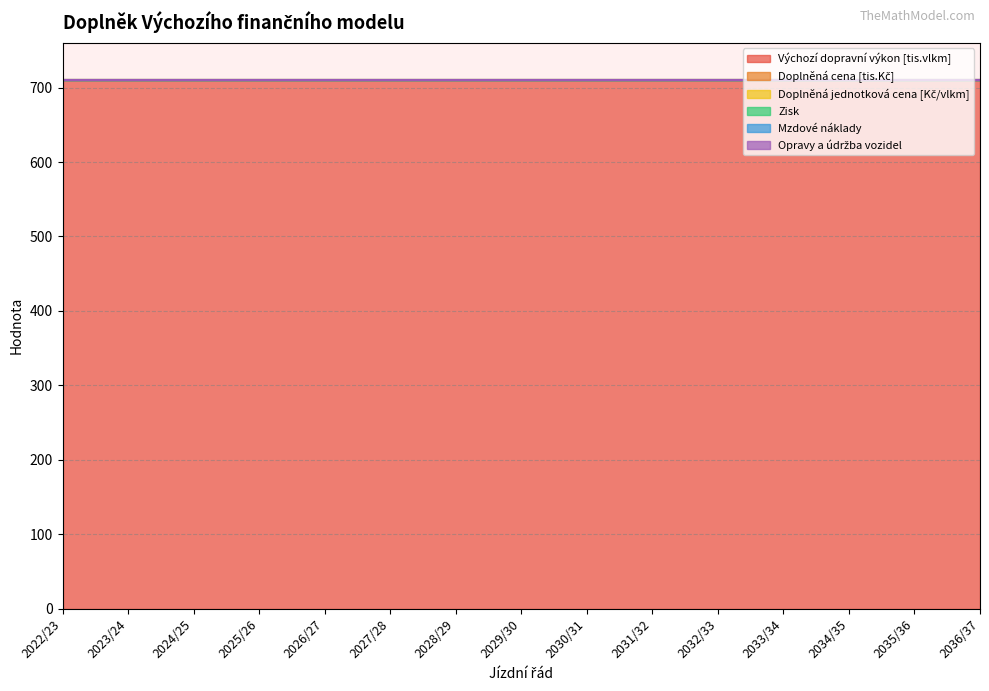

Does the chart have visible grid lines?

Yes